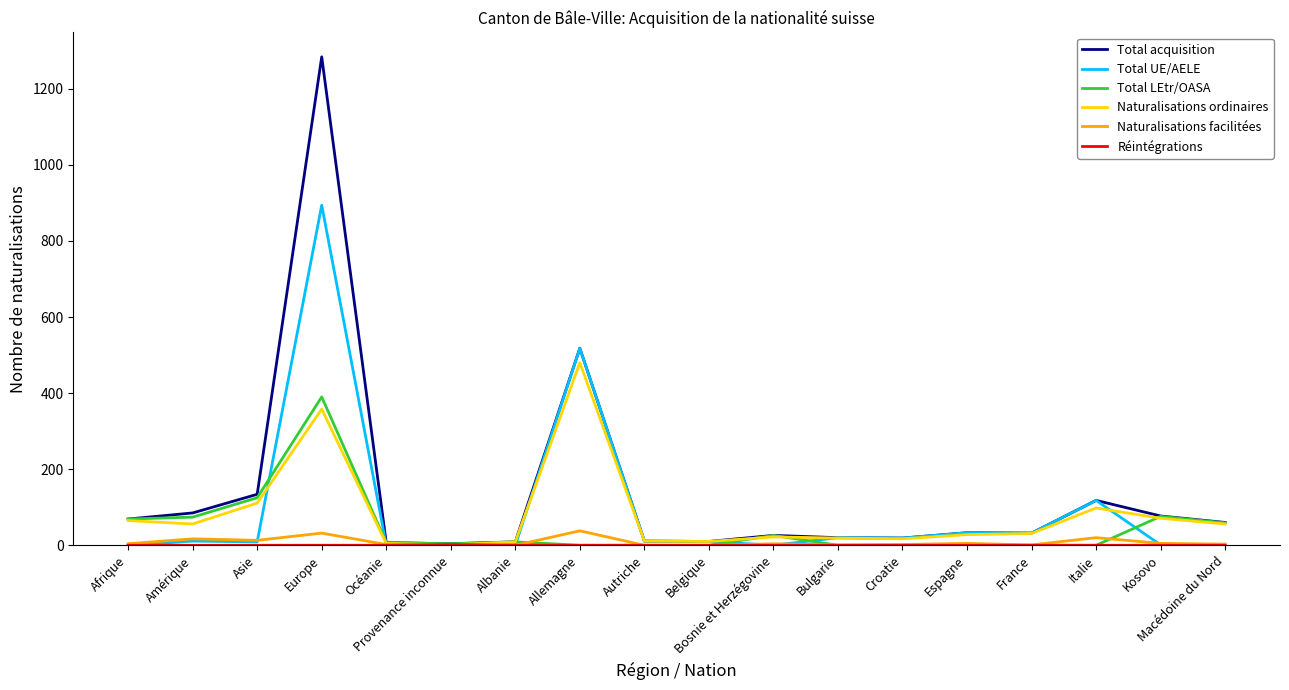

Between Asie and Océanie, which series saw the biggest shift?

Total acquisition